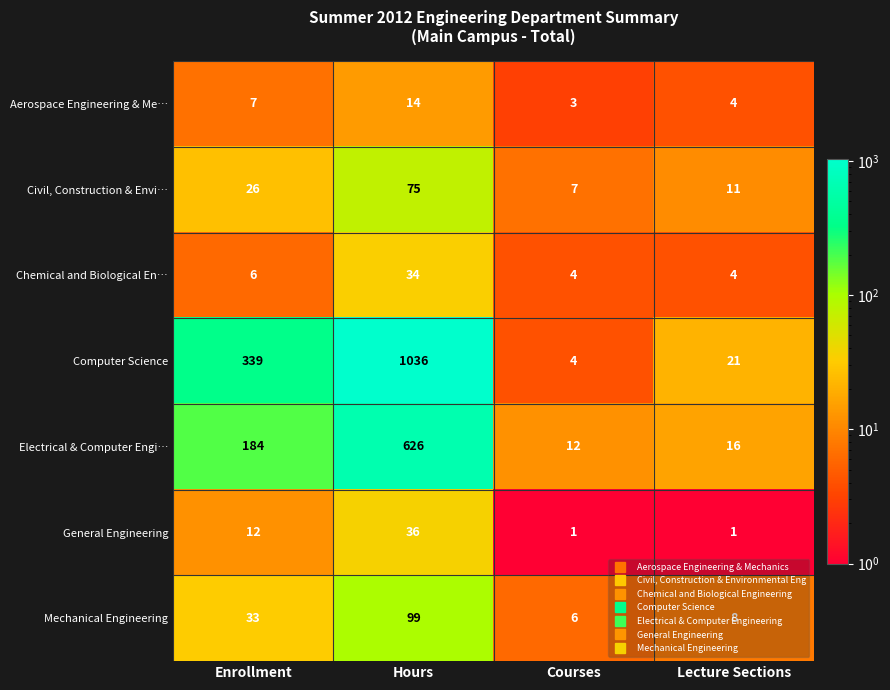

Which series has the largest range (max minus min)?

Computer Science